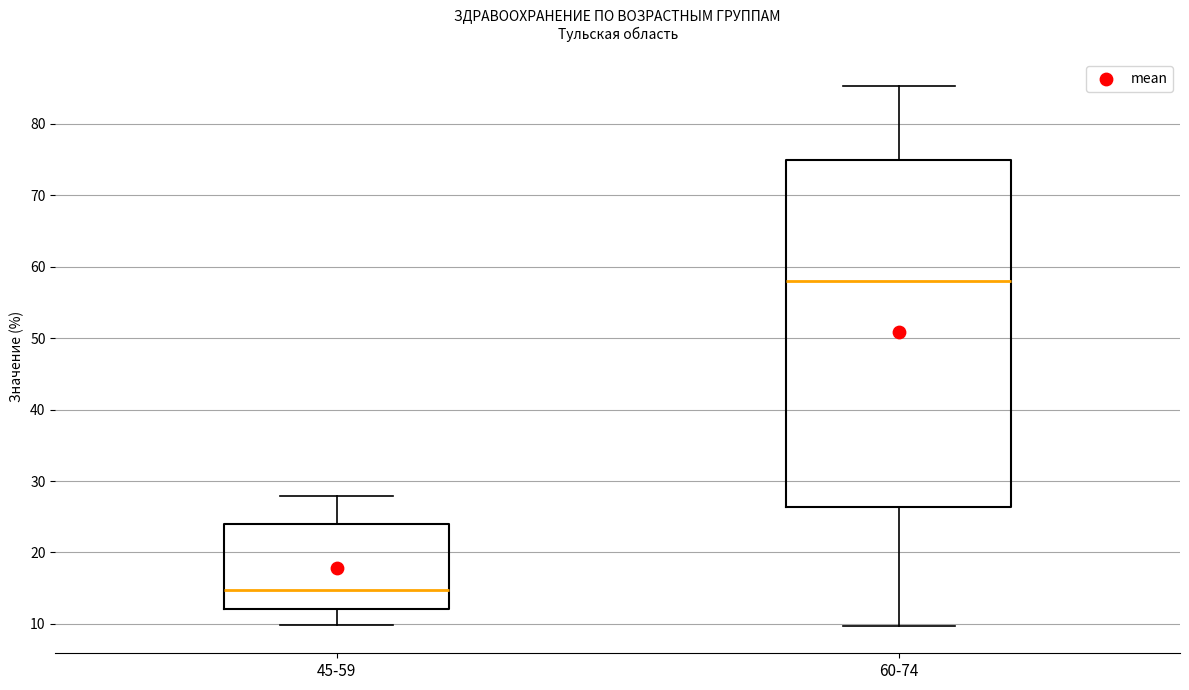

Reading left to right, read every box against the y-axis: the position of its median line, the range the box covers, and the ends of its whiskers. The values are not printed on the chart, so give them approximately, as read against the axis.

45-59: median 15, box 12 to 24, whiskers 10 to 28
60-74: median 58, box 26 to 75, whiskers 10 to 85